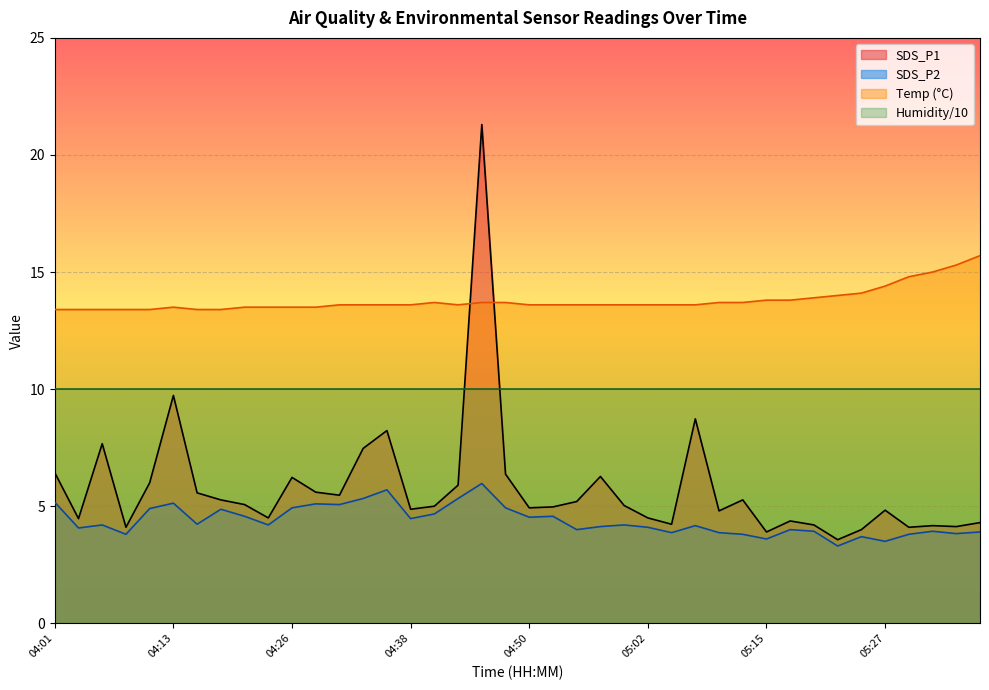

Between 05:25 and 04:06, which is larger?

04:06